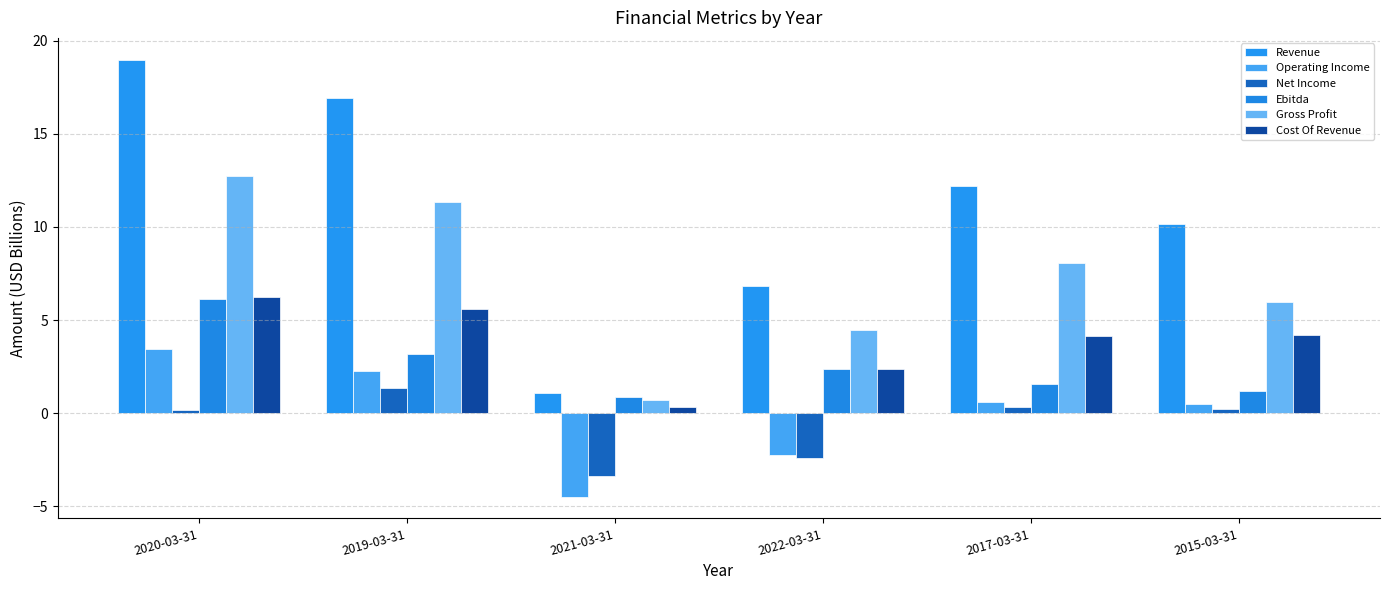

How many groups of bars are there?

6